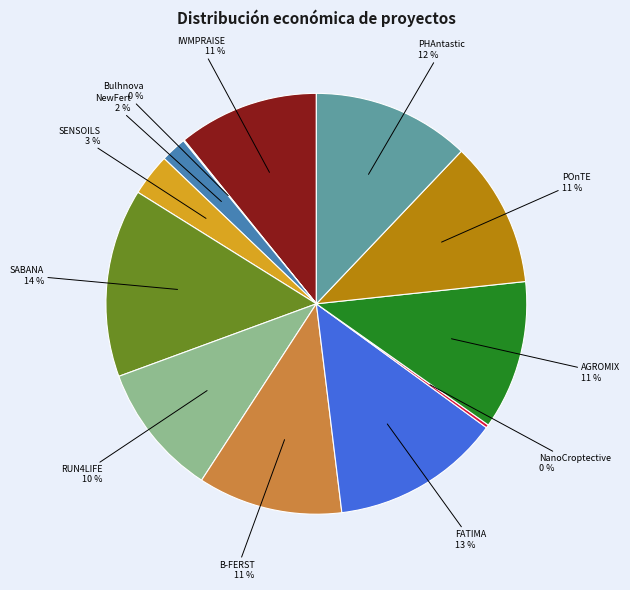

Do AGROMIX and FATIMA together represent more than half of the pie?

No